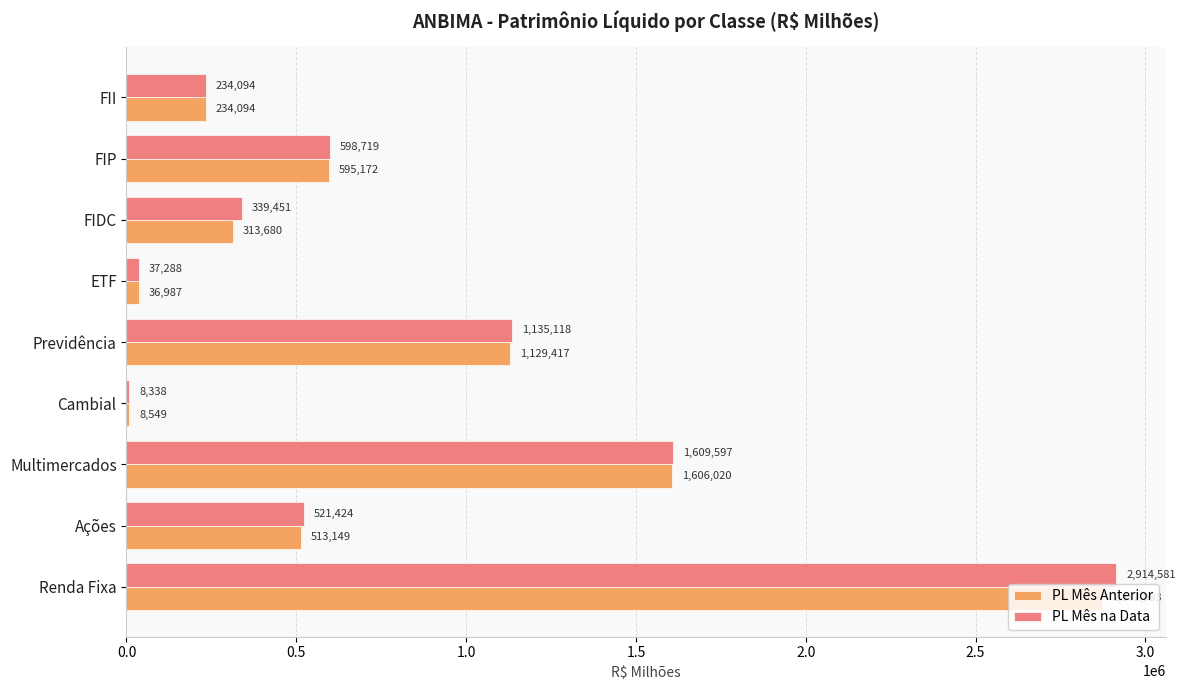

The value of PL Mês Anterior at Previdência is 1129417.1. True or false?

True